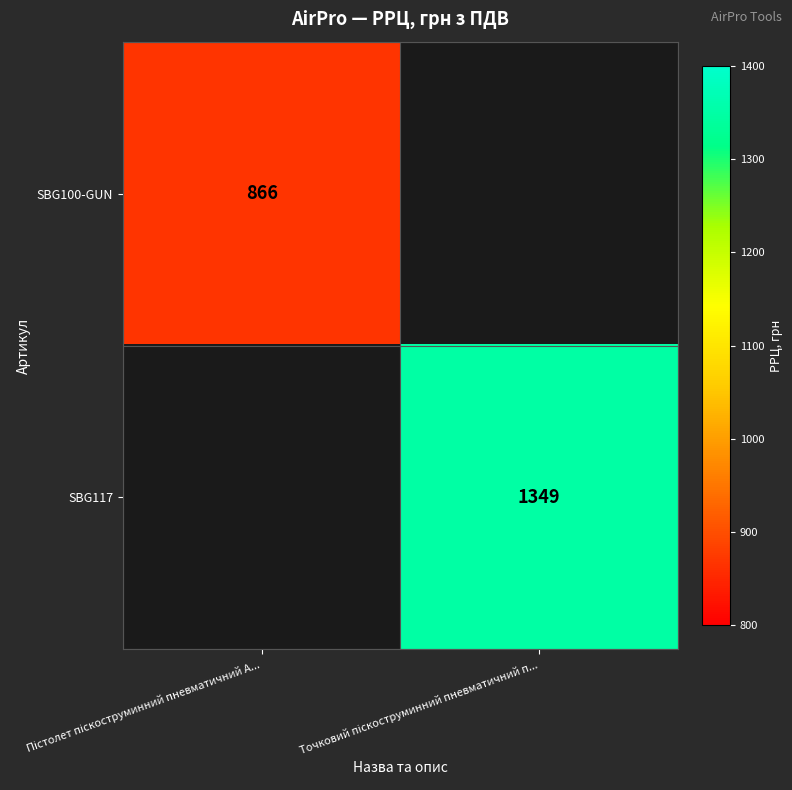

Which category has the lowest value across all series?

Точковий піскоструминний пневматичний п...